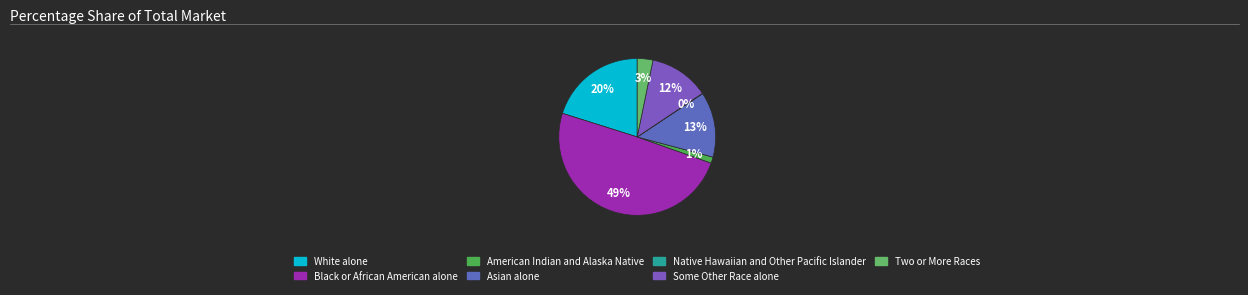

Which slice is the smallest?

Native Hawaiian and Other Pacific Islander